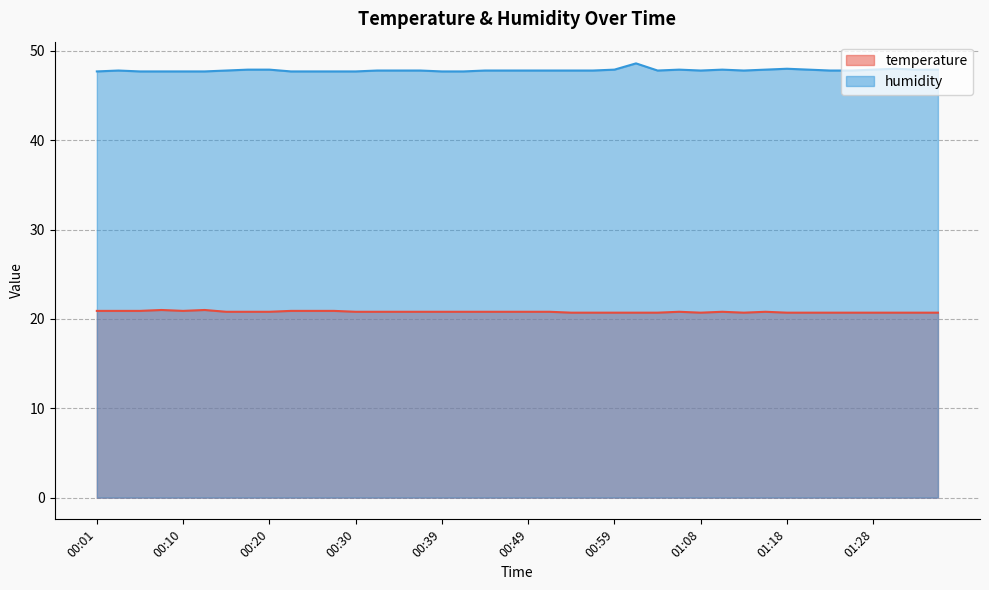

Which series has the largest total across all categories?

humidity